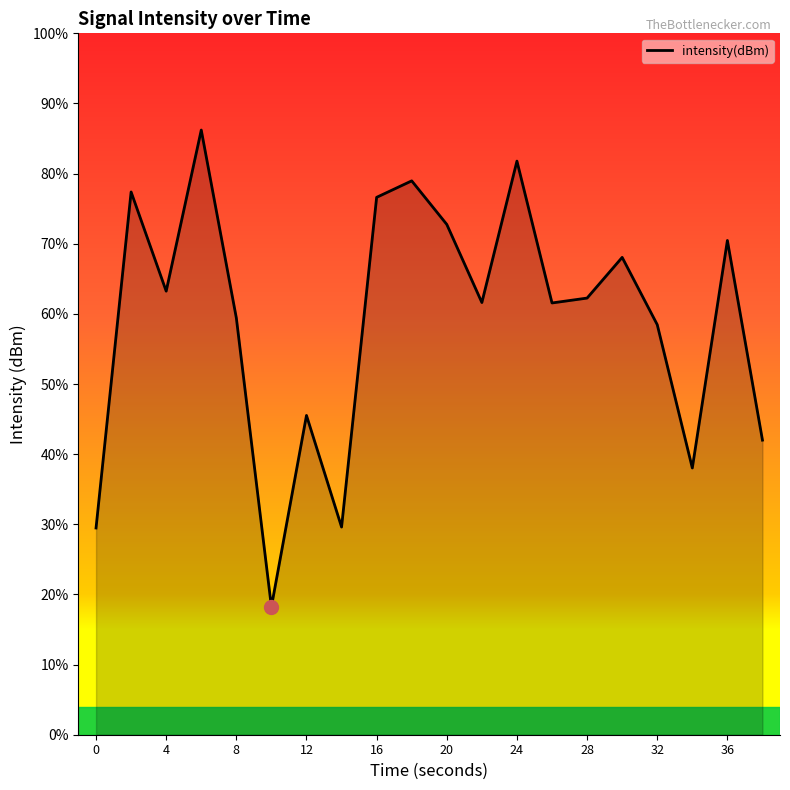

At which category does the data reach its first local peak?

2